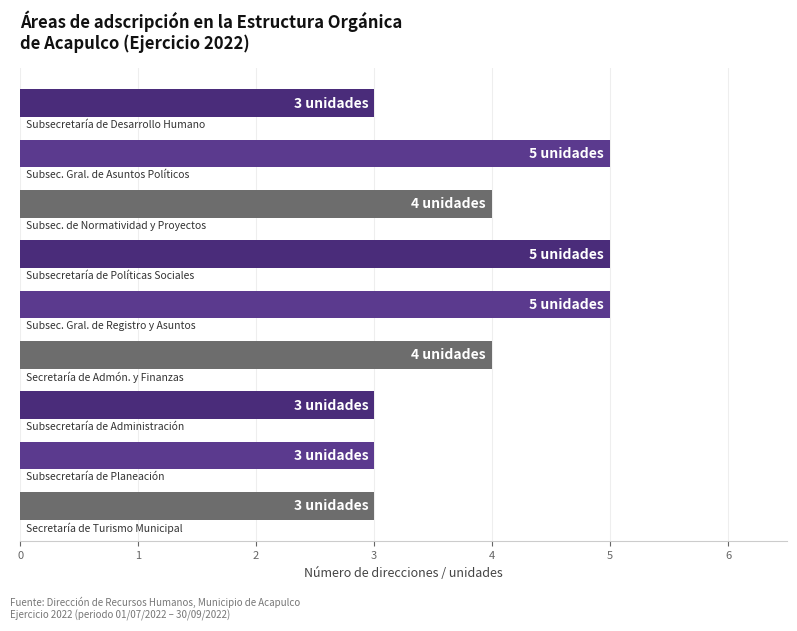

What is the minimum value shown in the chart?

3